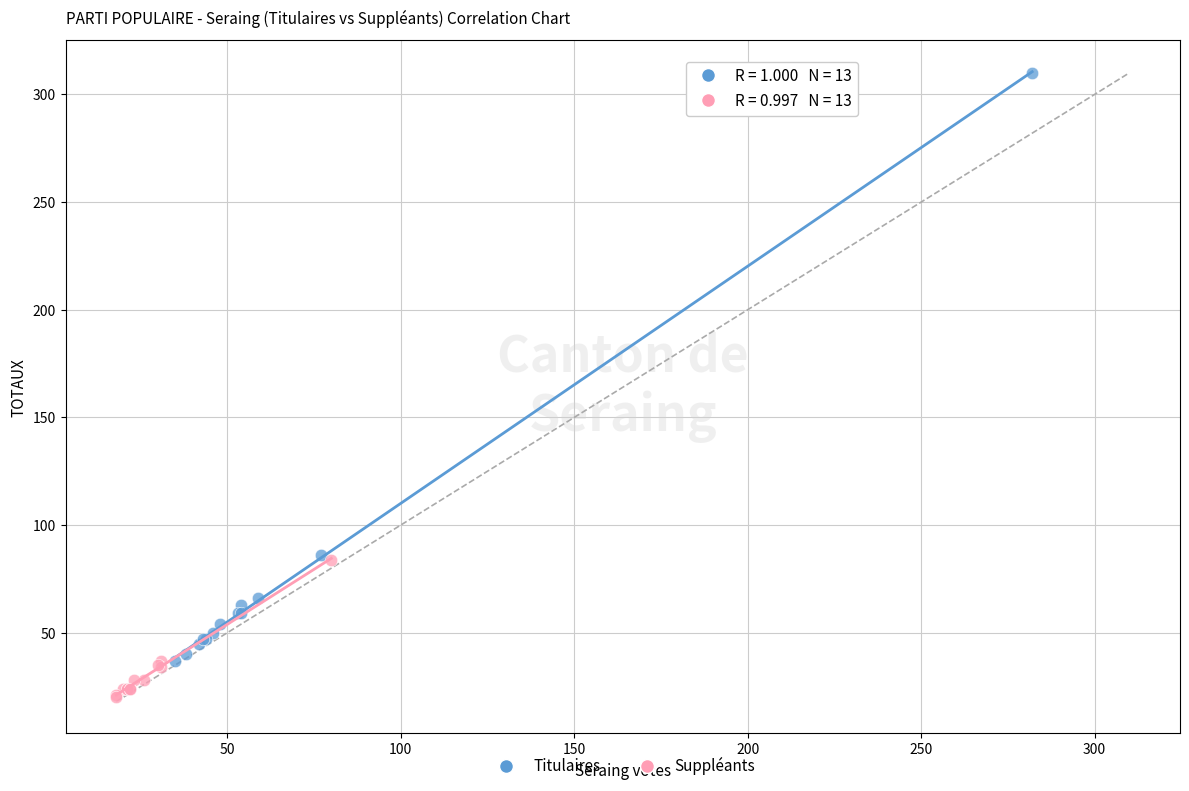

Which series reaches the maximum Y coordinate?

Titulaires